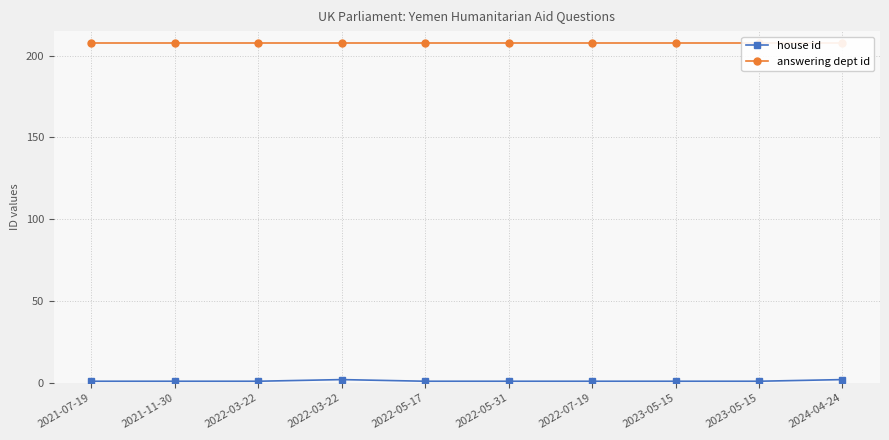

Is it true that answering dept id equals 208 at 2023-05-15?

True